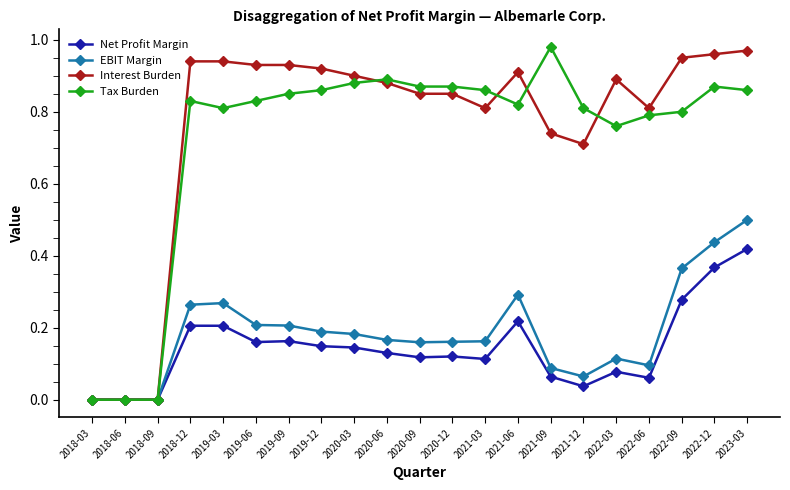

The value of Interest Burden at 2019-12 is 0.9. True or false?

True